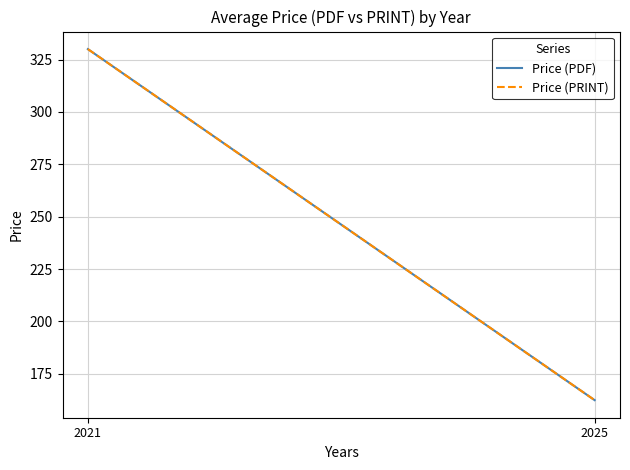

What is the total value across all series at 2025?

324.9